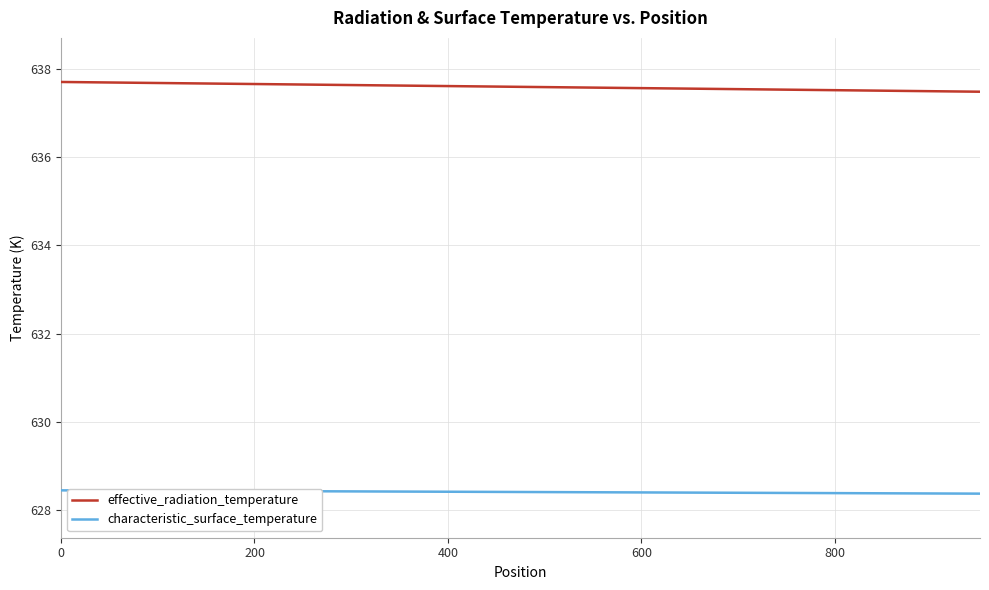

What is the lowest value of the effective_radiation_temperature series?

637.5